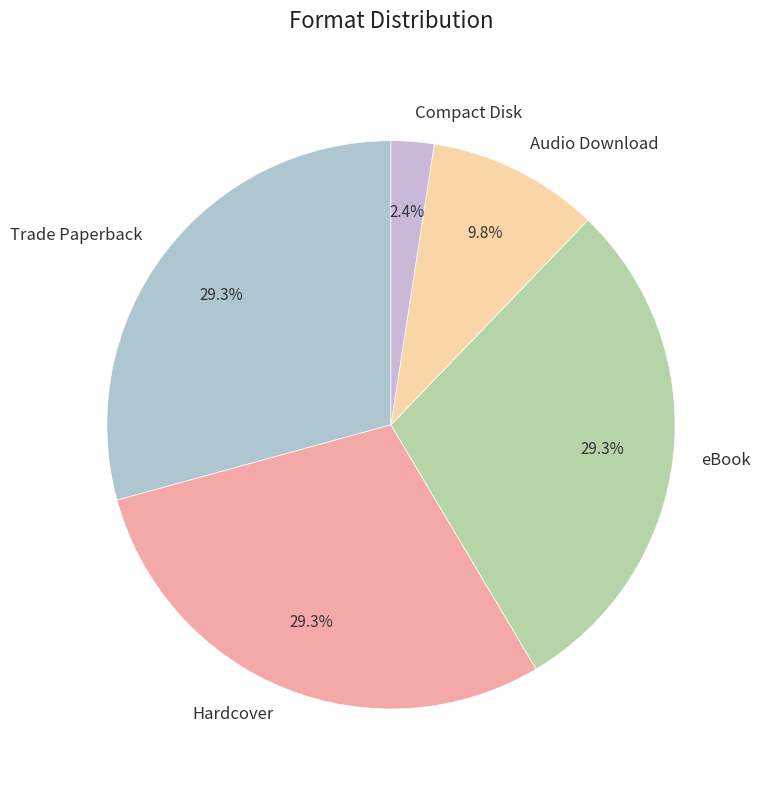

How many slices are in this pie chart?

5